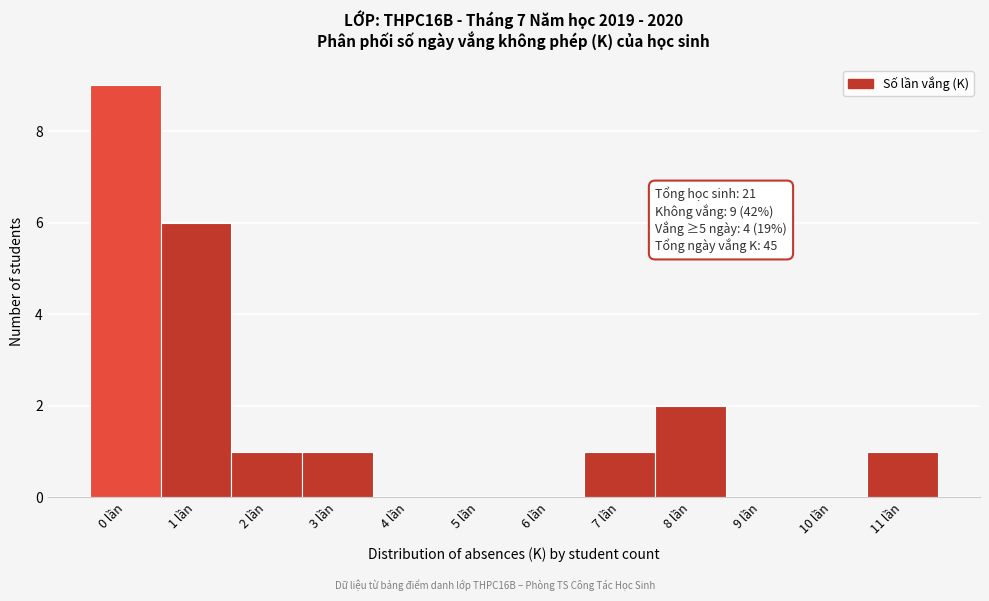

Reading left to right, list all the values displayed in this chart.

0 lần=9	1 lần=6	2 lần=1	3 lần=1	4 lần=0	5 lần=0	6 lần=0	7 lần=1	8 lần=2	9 lần=0	10 lần=0	11 lần=1